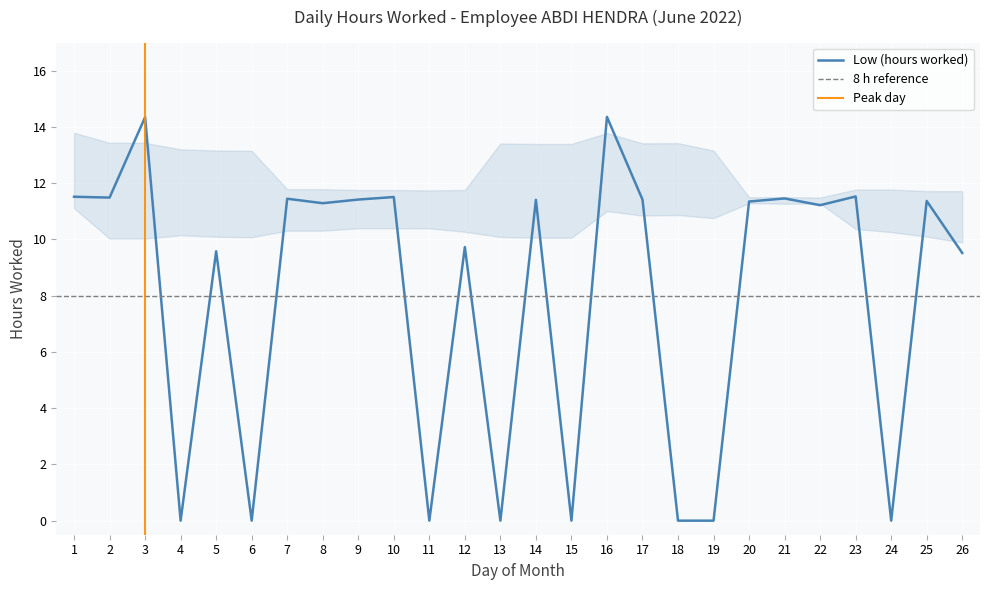

Between 9 and 23, which is larger?

23